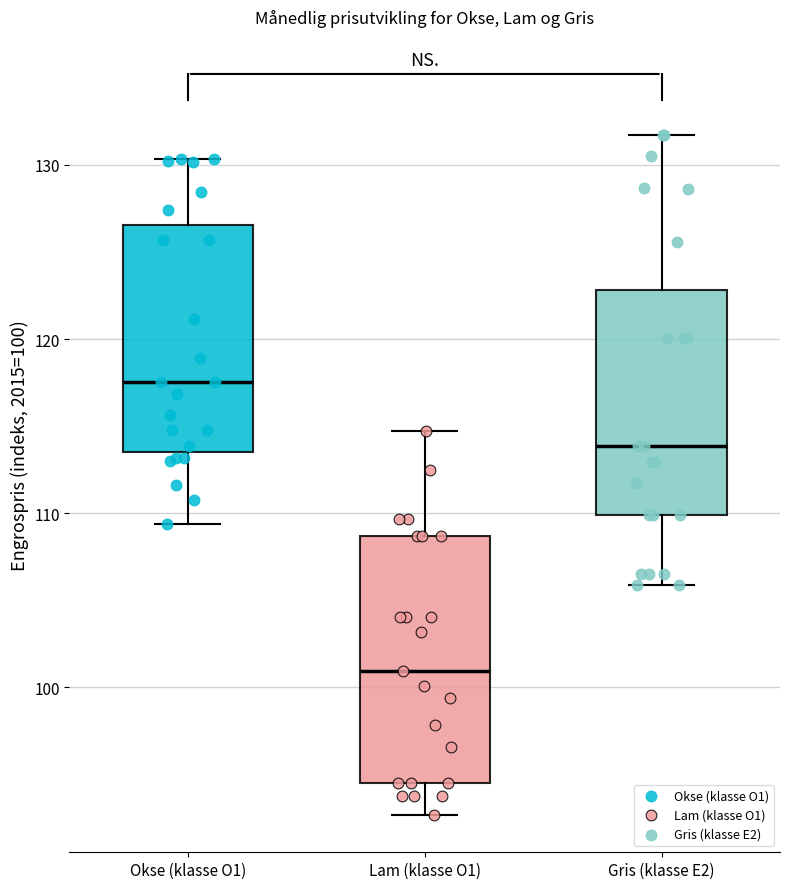

Reading left to right, read every box against the y-axis: the position of its median line, the range the box covers, and the ends of its whiskers. The values are not printed on the chart, so give them approximately, as read against the axis.

Okse (klasse O1): median 118, box 114 to 127, whiskers 109 to 130
Lam (klasse O1): median 101, box 94 to 109, whiskers 93 to 115
Gris (klasse E2): median 114, box 110 to 123, whiskers 106 to 132